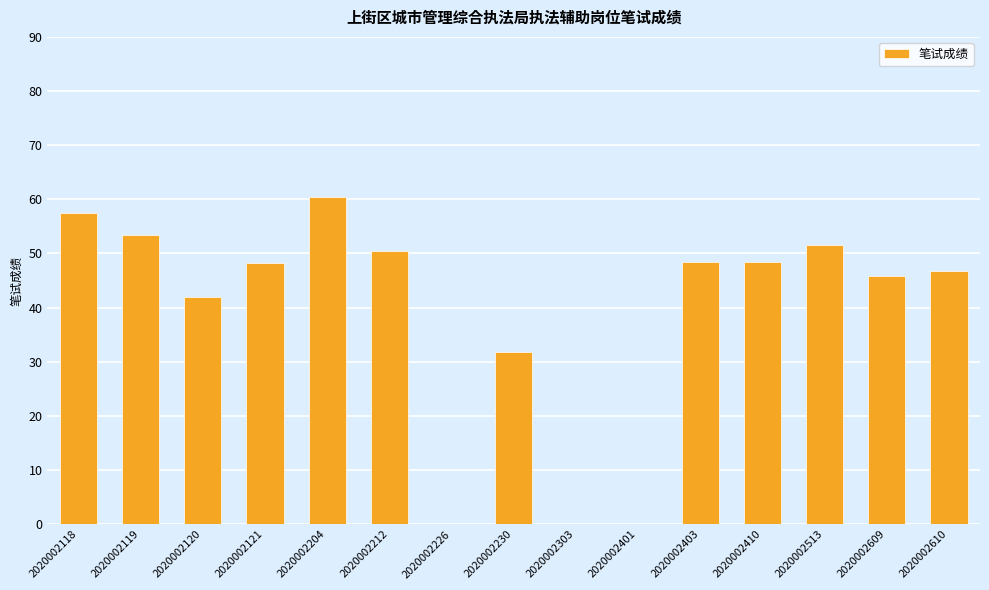

What is the change in value from 2020002212 to 2020002401?

-50.5